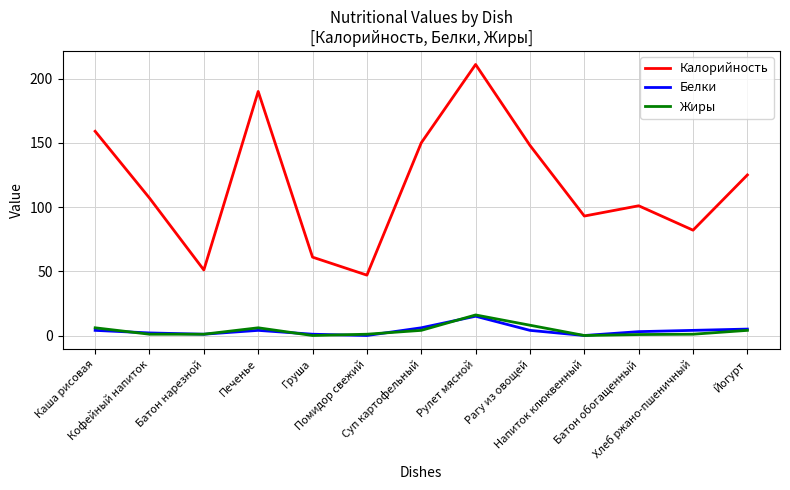

True or false: Калорийность and Белки intersect in this chart.

False